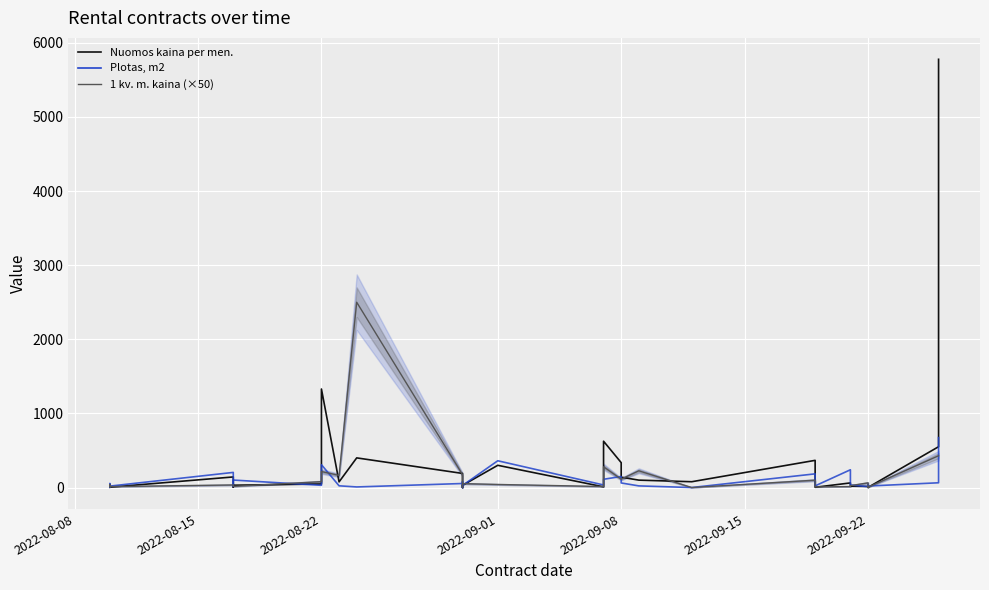

In Plotas, m2, how many points are higher than both neighbors (excluding endpoints)?

10